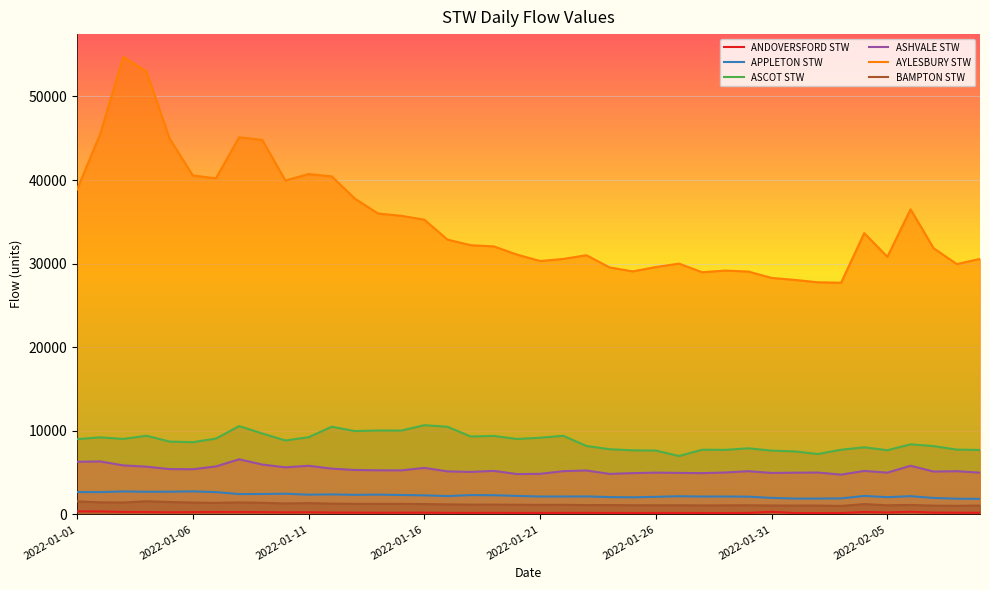

What is the difference between the maximum and second lowest values in the ASCOT STW series?

3447.7